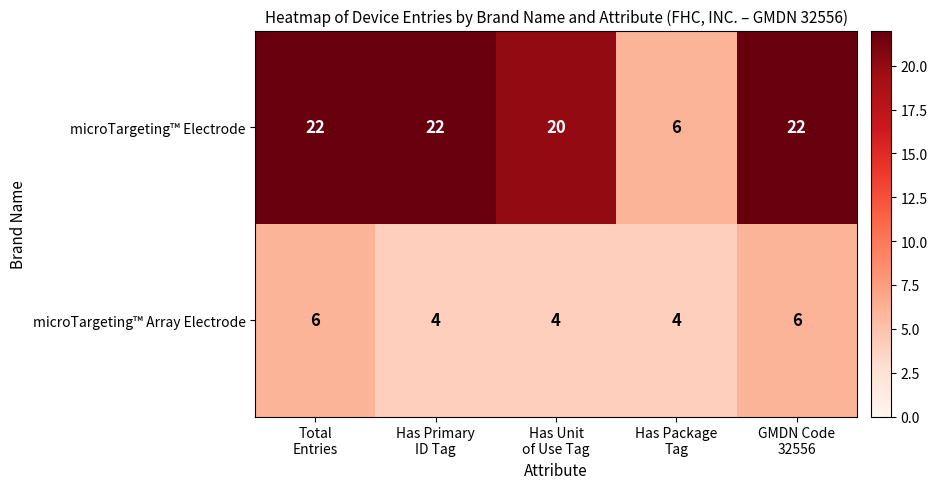

What is the difference between the highest and lowest values at Has Unit
of Use Tag?

16